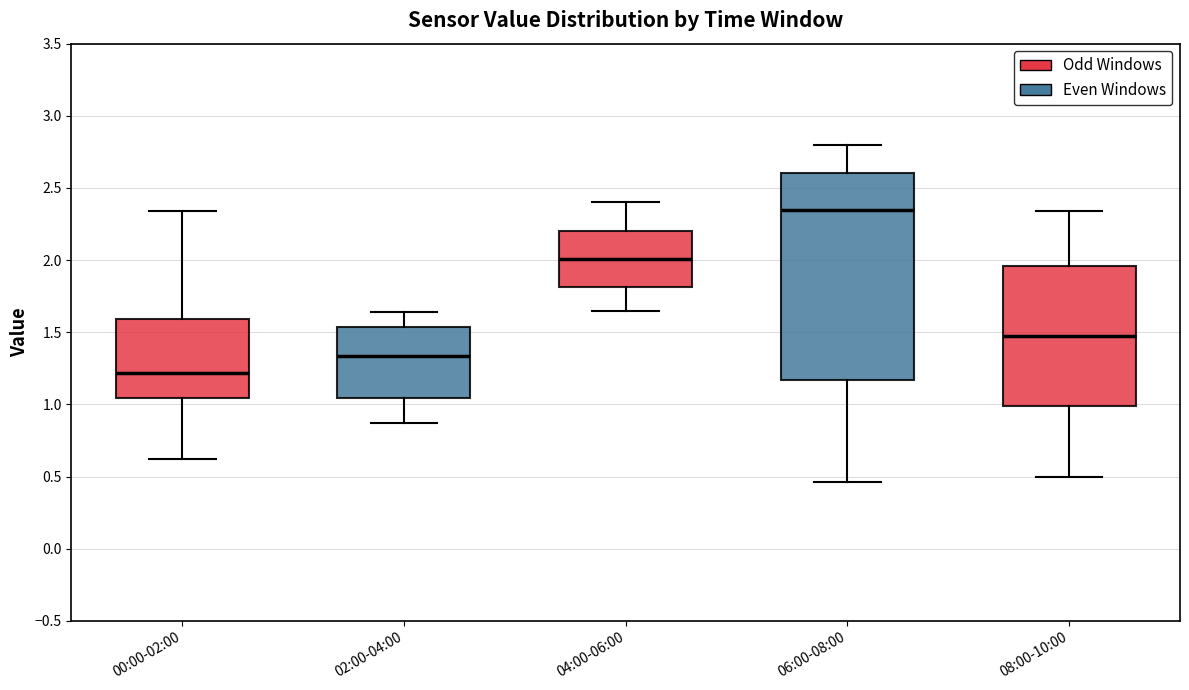

Comparing the boxes themselves (not the whiskers), which one is the tallest?

06:00-08:00